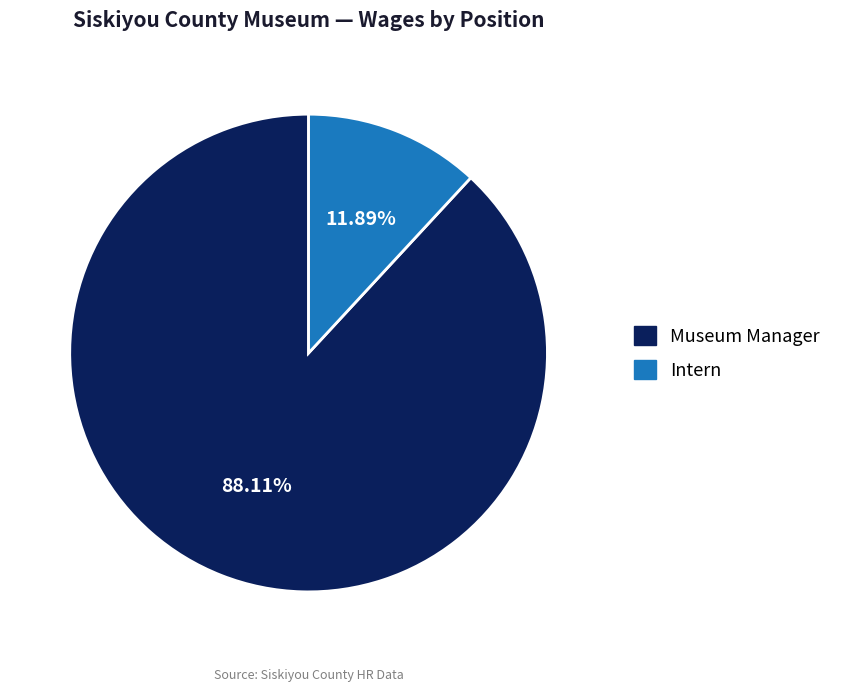

Which slice is the smallest?

Intern